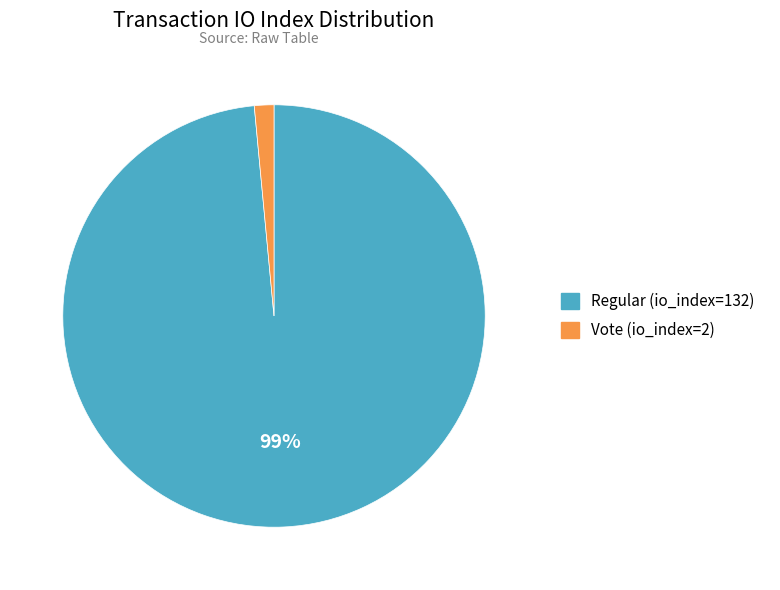

Rank the categories by value from lowest to highest.

Vote (io_index=2), Regular (io_index=132)